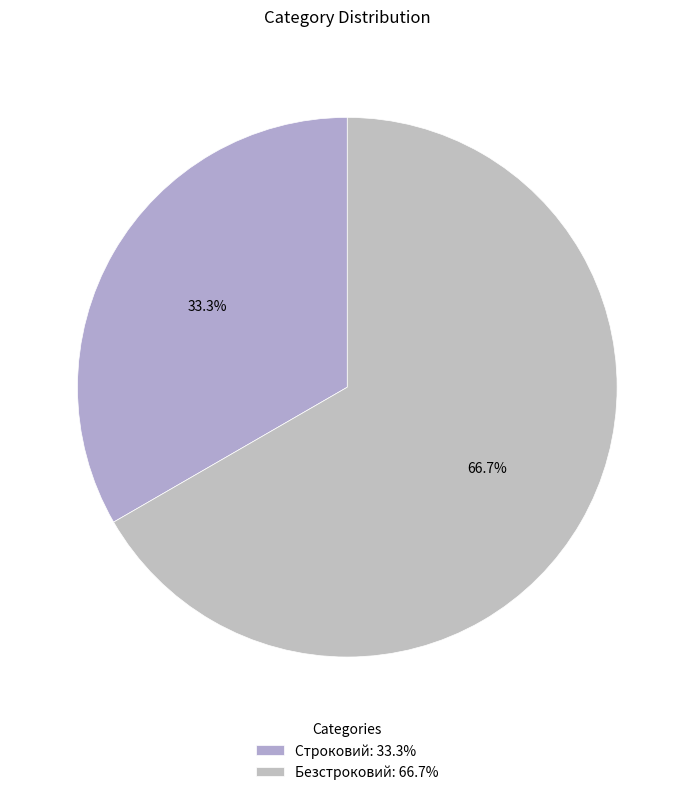

Which category accounts for the majority?

Безстроковий